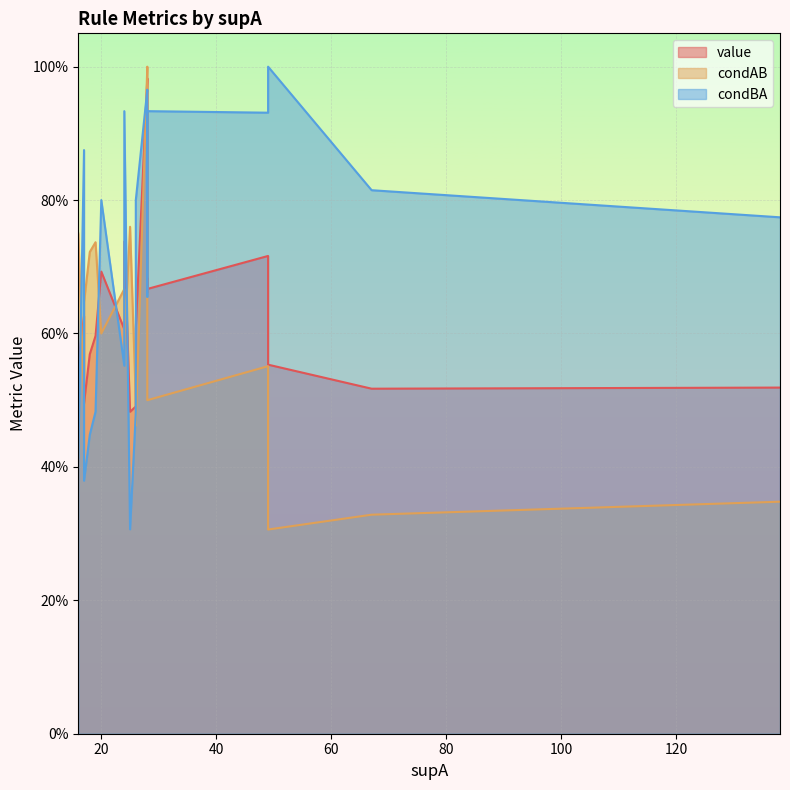

How many lines are shown in the chart?

3